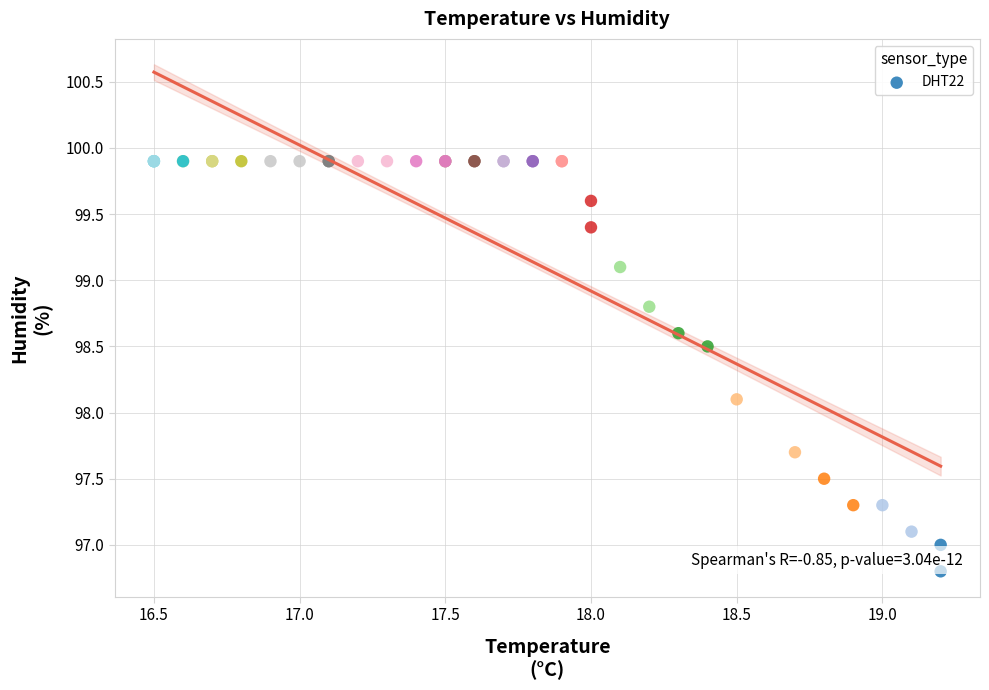

What Y value in the scatter plot is closest to 98?

98.1